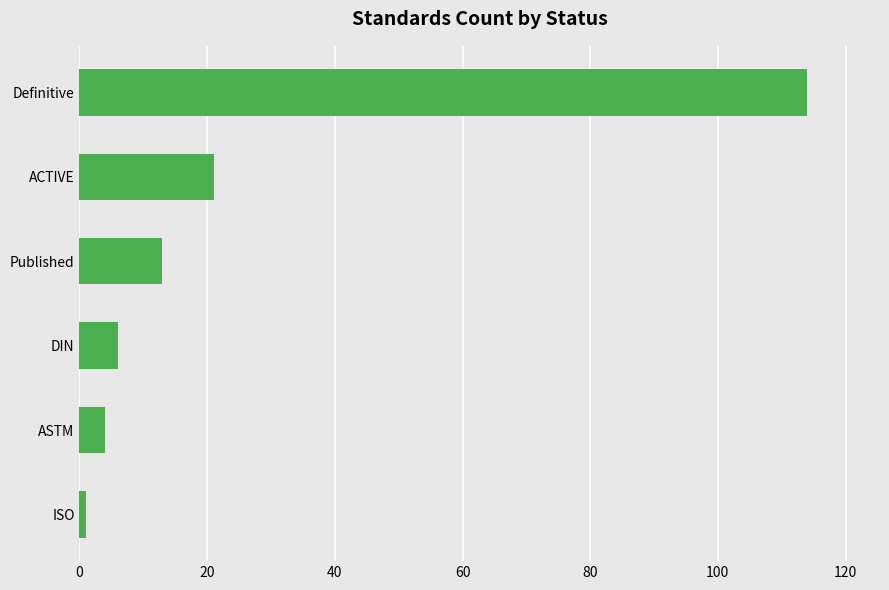

What is the ratio of the value at ASTM to the value at DIN?

0.7